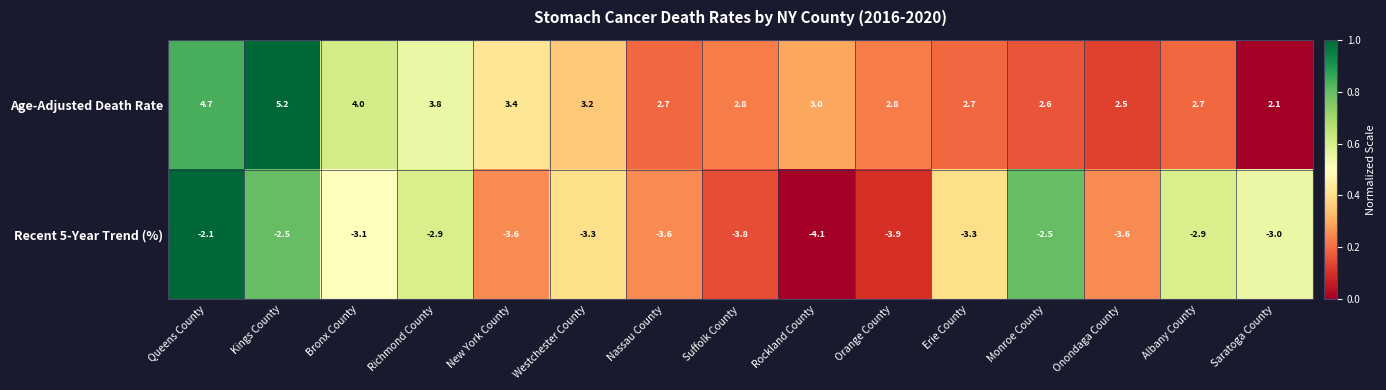

Reading right to left, list all the values displayed in this chart.

Age-Adjusted Death Rate: Saratoga County=2.1	Albany County=2.7	Onondaga County=2.5	Monroe County=2.6	Erie County=2.7	Orange County=2.8	Rockland County=3.0	Suffolk County=2.8	Nassau County=2.7	Westchester County=3.2	New York County=3.4	Richmond County=3.8	Bronx County=4.0	Kings County=5.2	Queens County=4.7
Recent 5-Year Trend (%): Saratoga County=-3.0	Albany County=-2.9	Onondaga County=-3.6	Monroe County=-2.5	Erie County=-3.3	Orange County=-3.9	Rockland County=-4.1	Suffolk County=-3.8	Nassau County=-3.6	Westchester County=-3.3	New York County=-3.6	Richmond County=-2.9	Bronx County=-3.1	Kings County=-2.5	Queens County=-2.1